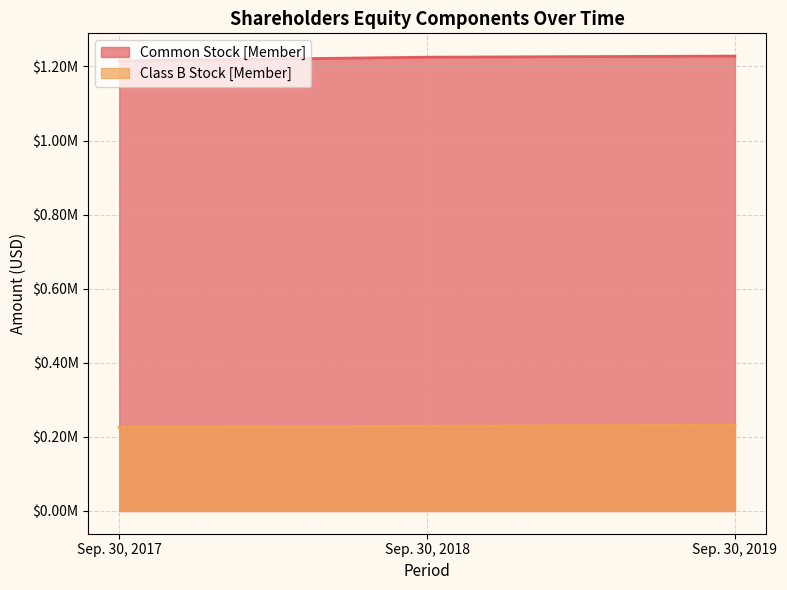

Which label corresponds to the smallest value in the chart?

Sep. 30, 2017